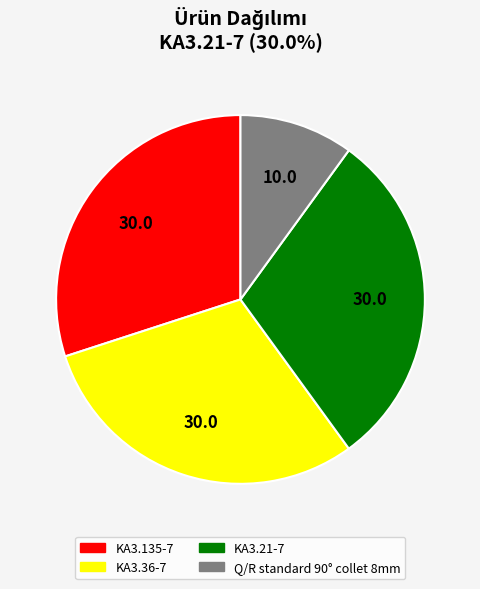

True or false: KA3.135-7 accounts for 30% of the total.

True